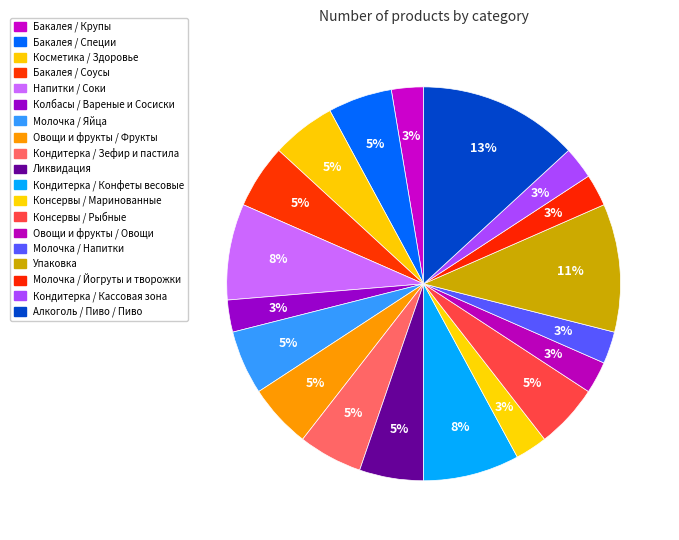

The Кондитерка / Кассовая зона slice represents 9% of the pie. True or false?

False